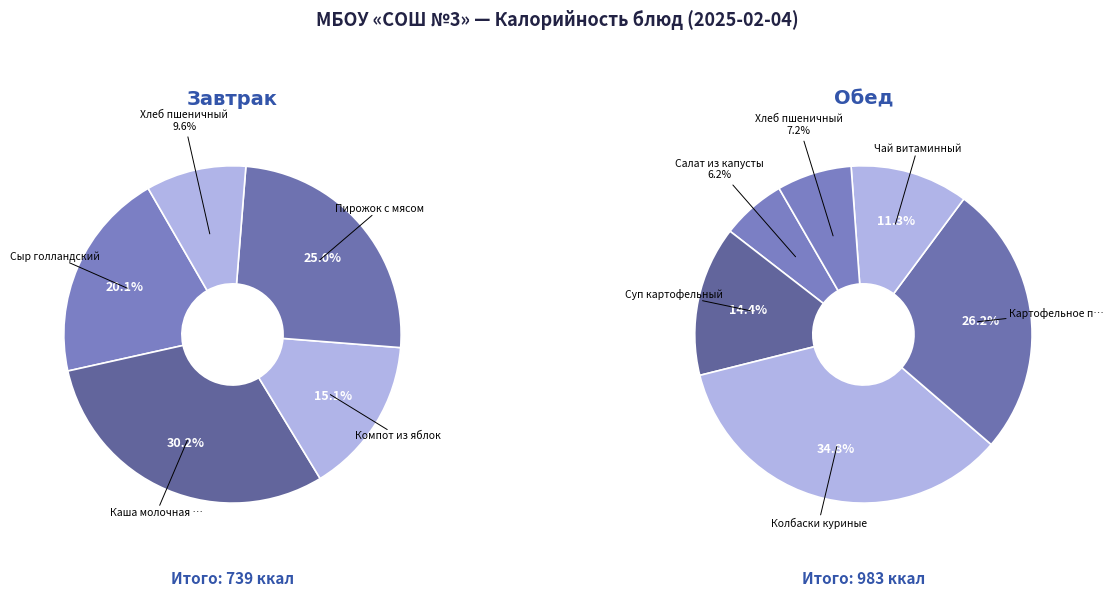

How many segments does this pie chart have?

11